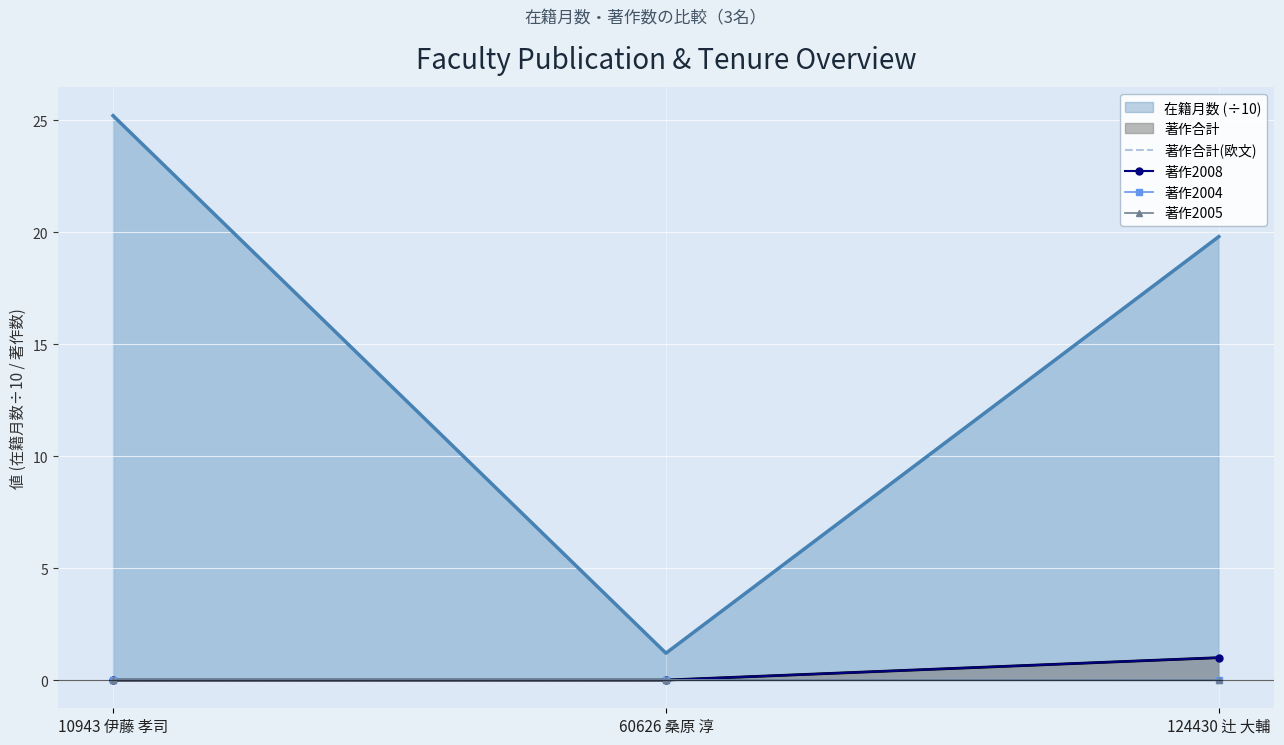

Is the value of 著作2005 at 124430 辻 大輔 greater than the value of 著作2008 at 10943 伊藤 孝司?

No